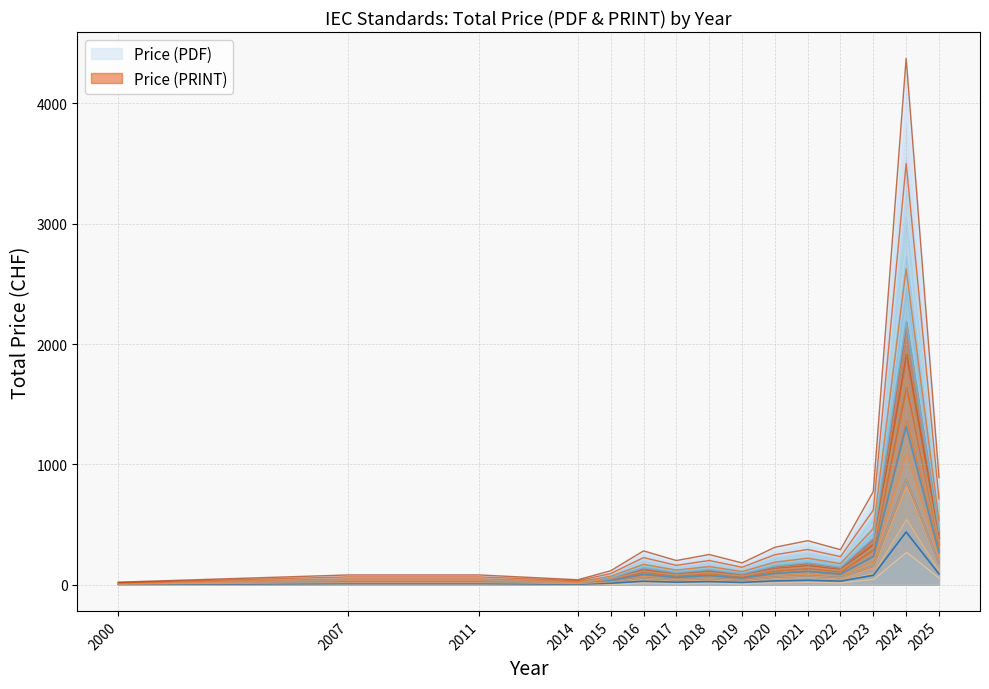

Reading left to right, what are all the values shown in this chart?

Price (PDF): 2000=2.0	2007=8.0	2011=8.0	2014=4.0	2015=11.5	2016=28.0	2017=20.0	2018=25.0	2019=18.0	2020=31.0	2021=36.5	2022=29.0	2023=77.4	2024=437.5	2025=89.0
Price (PRINT): 2000=4.0	2007=16.0	2011=16.0	2014=8.0	2015=23.0	2016=56.0	2017=40.0	2018=50.0	2019=36.0	2020=62.0	2021=73.0	2022=58.0	2023=154.8	2024=875.0	2025=178.0